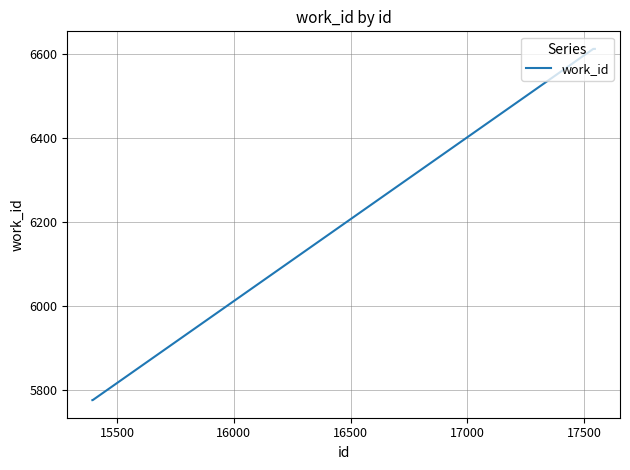

What is the maximum value shown in the chart?

6611